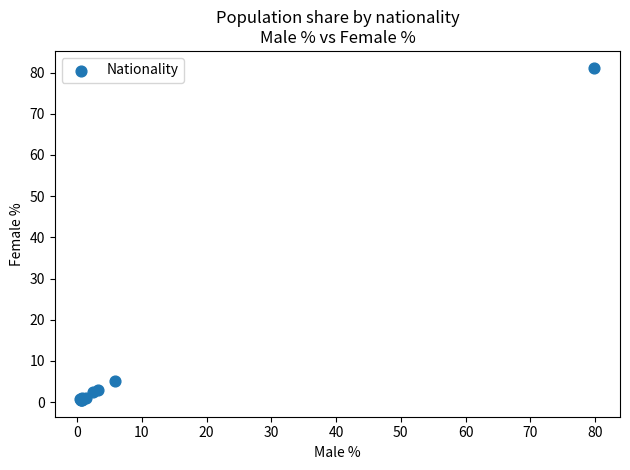

What Y value in the scatter plot is closest to 40?

5.2